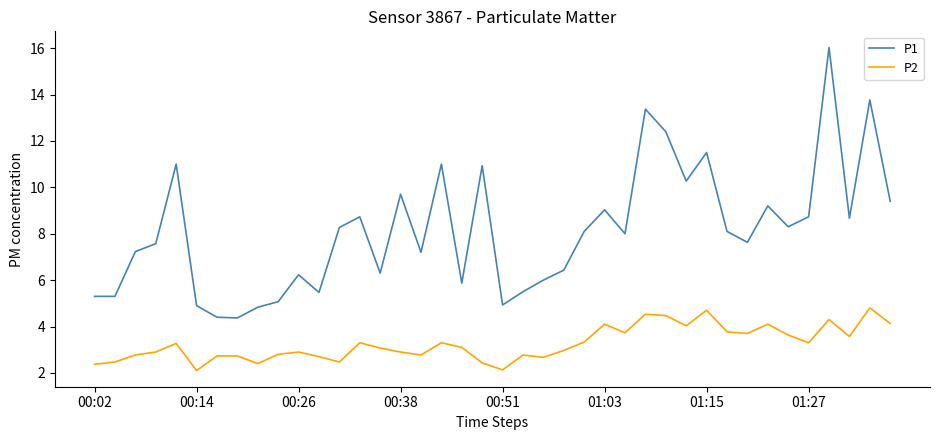

Which series has the largest total across all categories?

P1